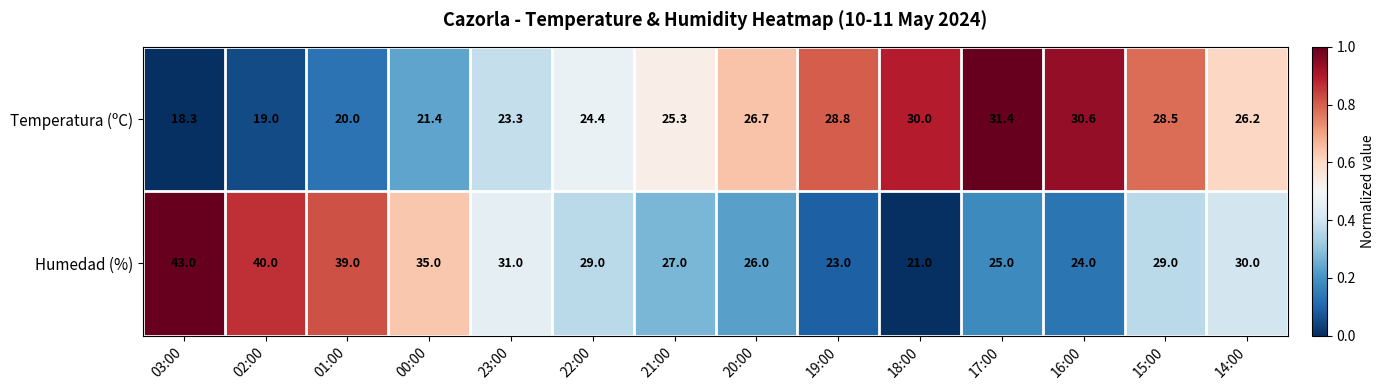

Reading right to left, list all the values displayed in this chart.

Temperatura (ºC): 14:00=26.2	15:00=28.5	16:00=30.6	17:00=31.4	18:00=30.0	19:00=28.8	20:00=26.7	21:00=25.3	22:00=24.4	23:00=23.3	00:00=21.4	01:00=20.0	02:00=19.0	03:00=18.3
Humedad (%): 14:00=30.0	15:00=29.0	16:00=24.0	17:00=25.0	18:00=21.0	19:00=23.0	20:00=26.0	21:00=27.0	22:00=29.0	23:00=31.0	00:00=35.0	01:00=39.0	02:00=40.0	03:00=43.0